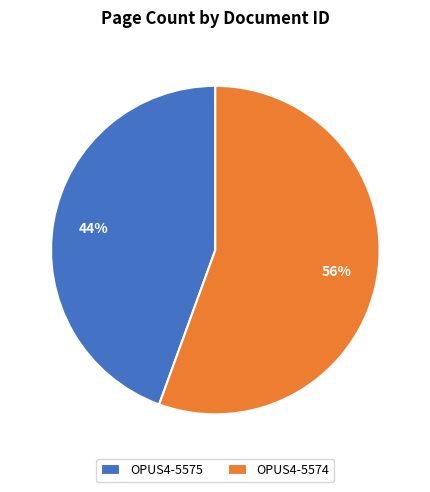

Is it true that OPUS4-5574 is 56% of the pie?

True